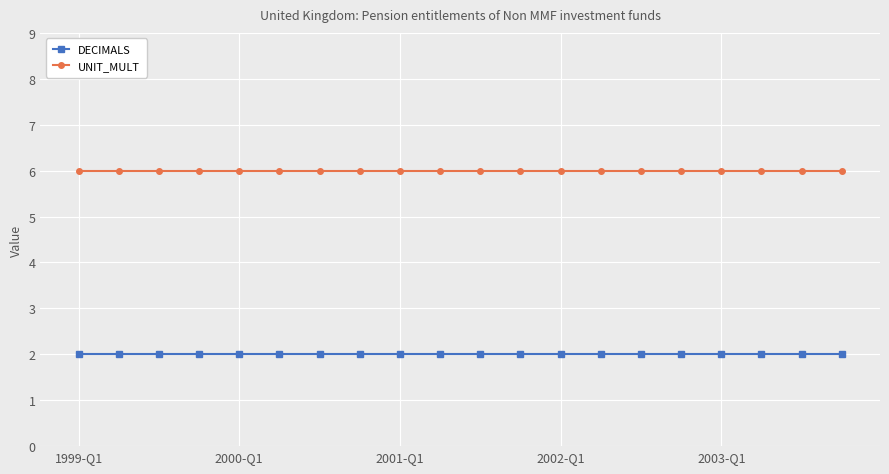

What is the average value of the UNIT_MULT series?

6